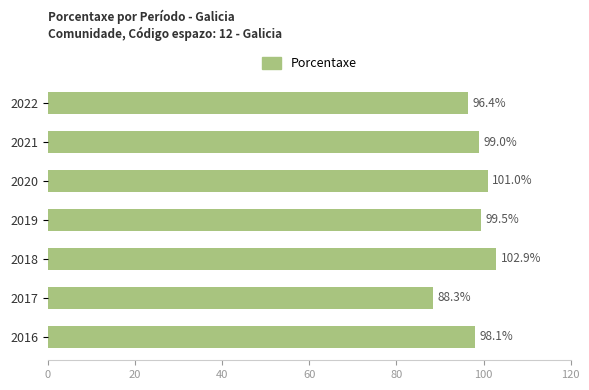

True or false: the data shows 102.9 at 2018.

True